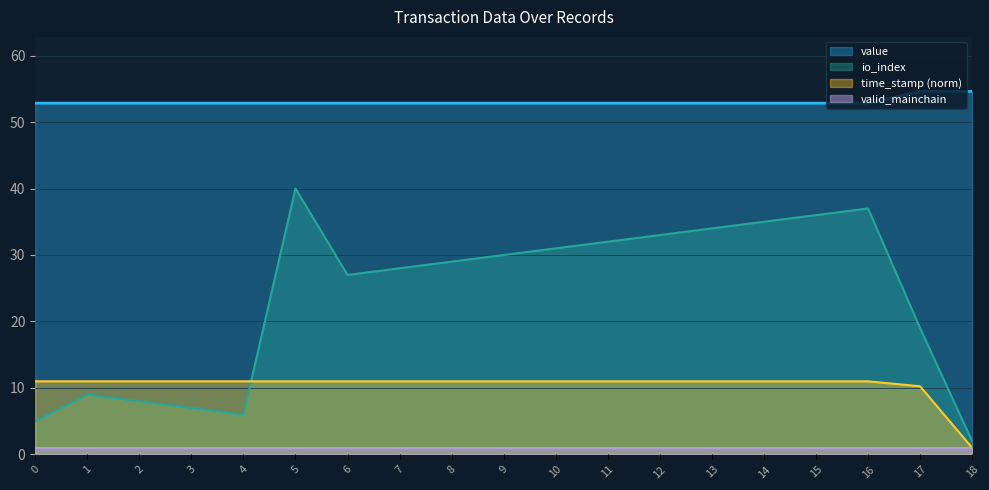

What is the difference between the second highest and second lowest values in the io_index series?

32.0